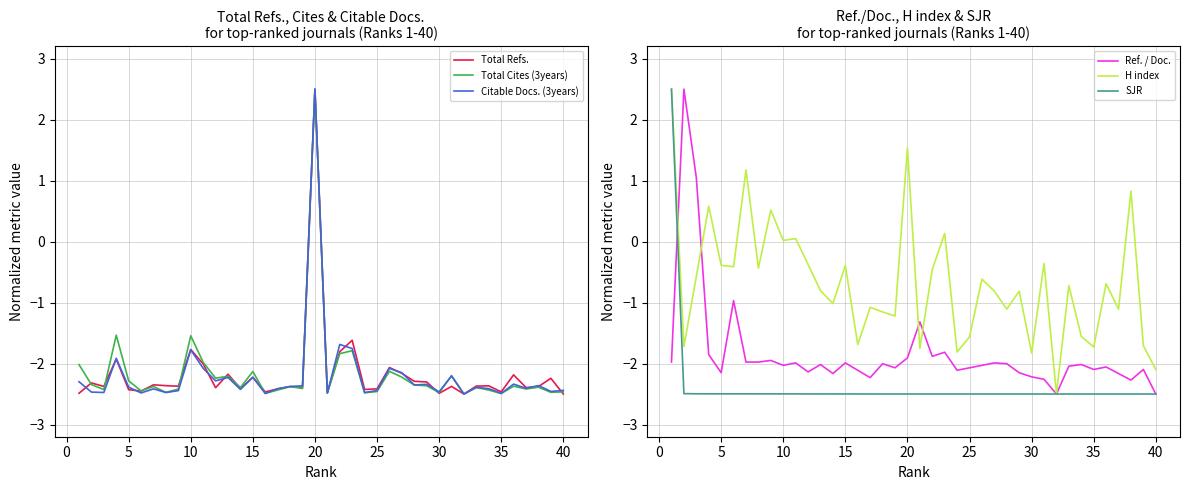

What is the minimum value for SJR?

-2.5